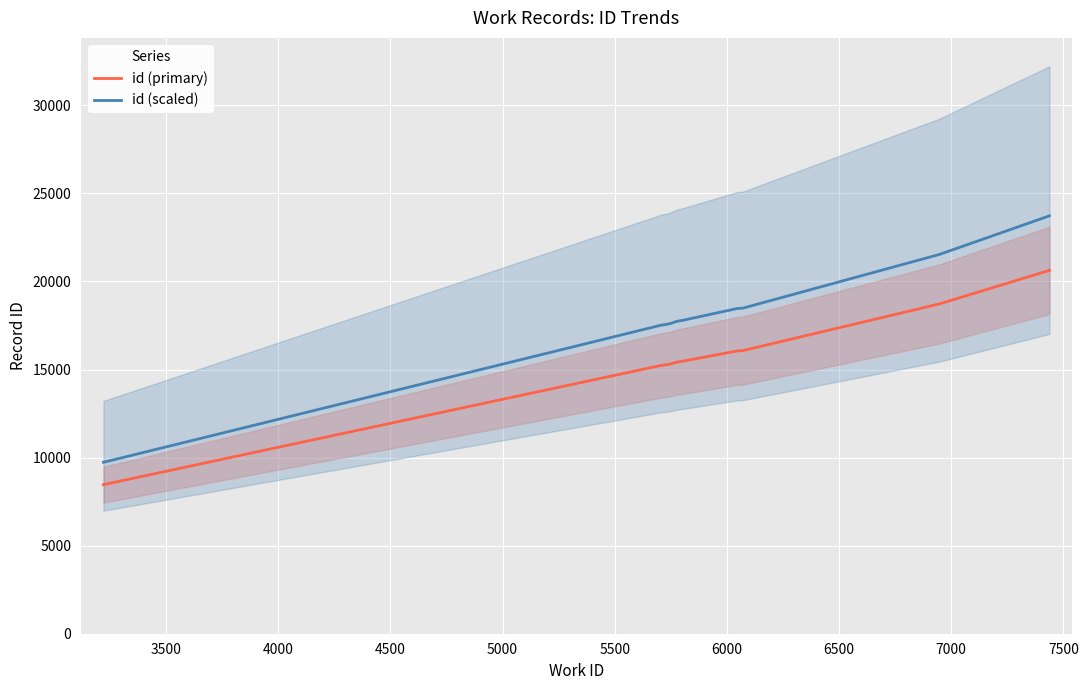

List the series in order of their peak value, lowest first.

id (primary), id (scaled)